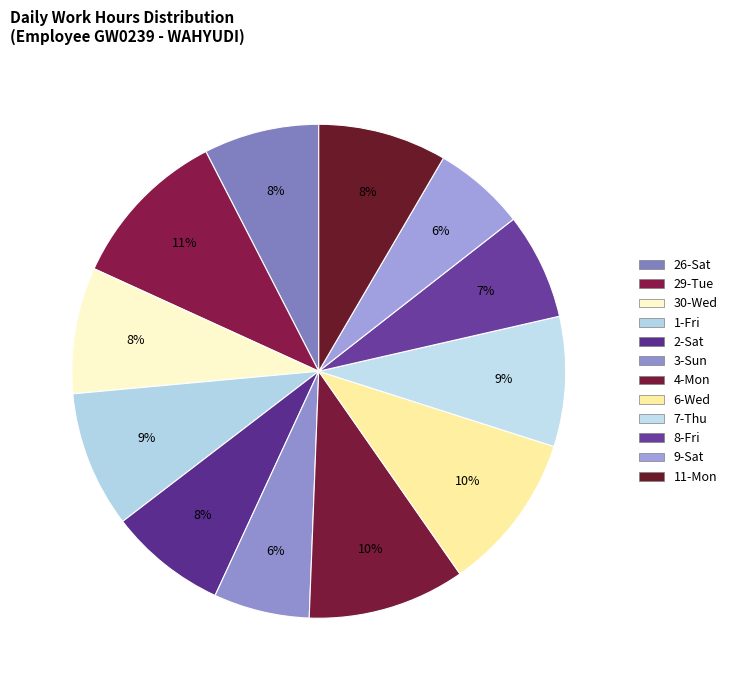

How many segments does this pie chart have?

12